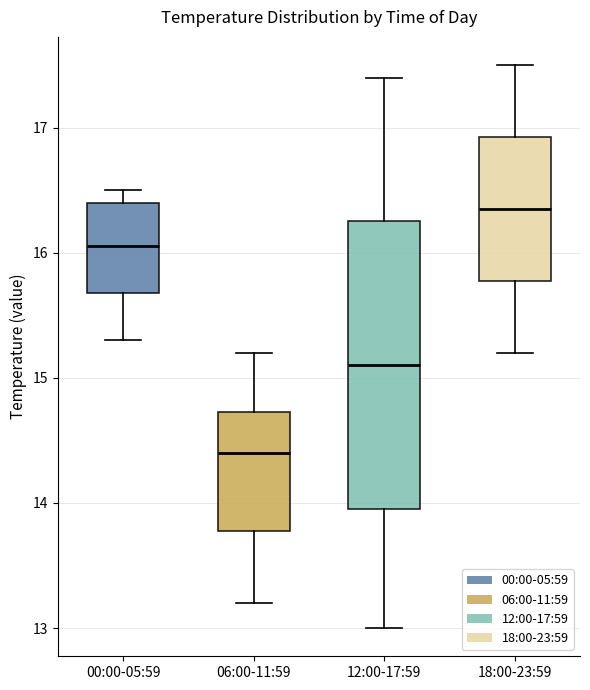

Where is the lower edge of the box for 12:00-17:59 on the y-axis? The values are not printed on the chart, so give them approximately, as read against the axis.

14.0